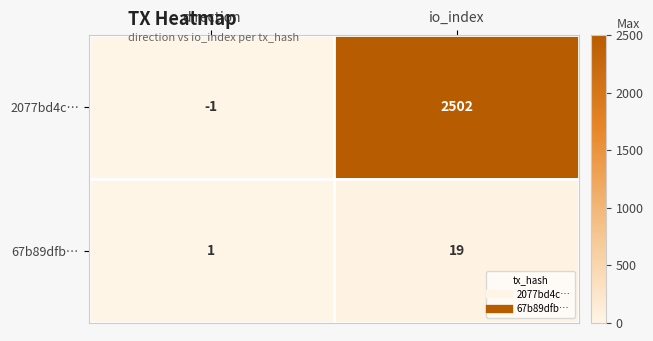

Which series has the largest total across all categories?

2077bd4c…